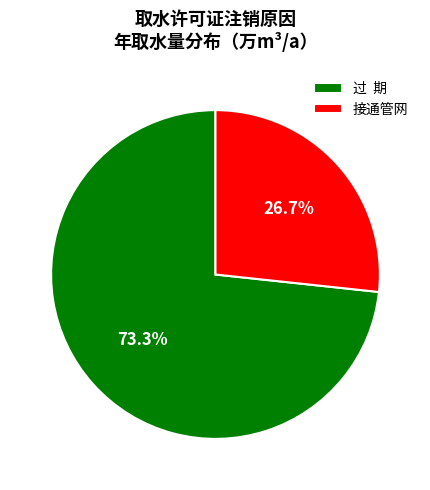

Does any single category account for the majority?

Yes